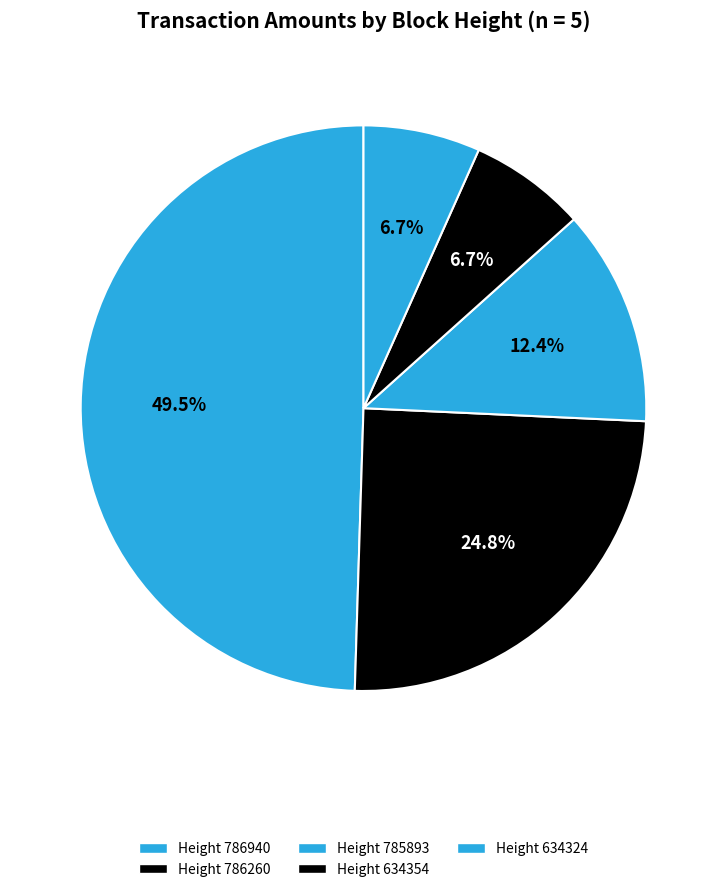

Count the number of slices in the pie.

5